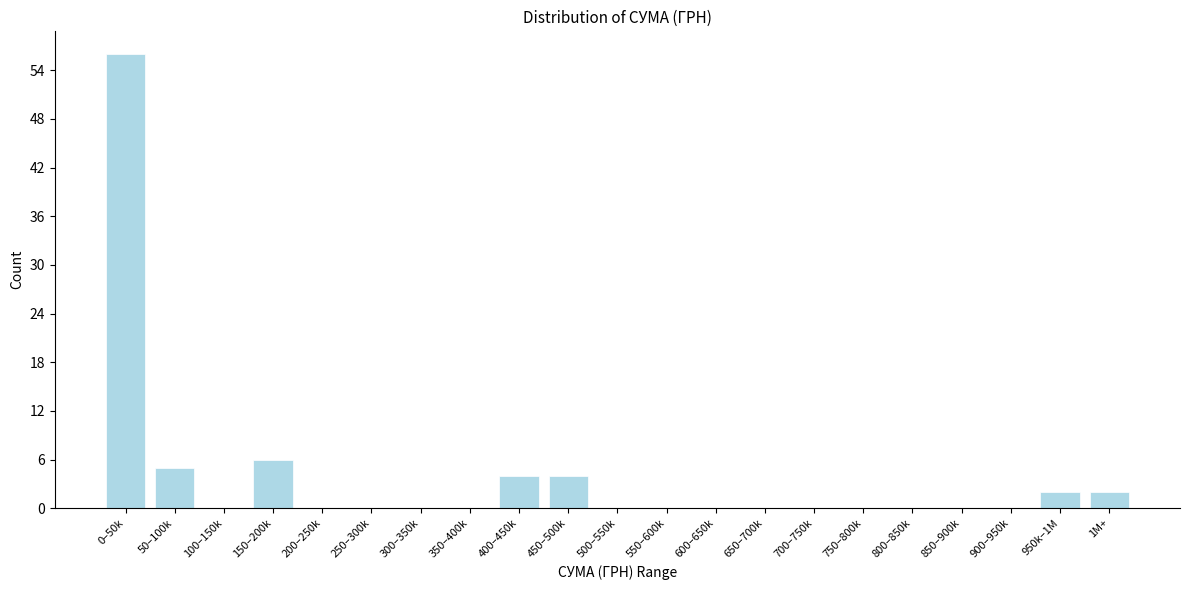

Reading right to left, extract all data points from this chart.

1M+=2	950k–1M=2	900–950k=0	850–900k=0	800–850k=0	750–800k=0	700–750k=0	650–700k=0	600–650k=0	550–600k=0	500–550k=0	450–500k=4	400–450k=4	350–400k=0	300–350k=0	250–300k=0	200–250k=0	150–200k=6	100–150k=0	50–100k=5	0–50k=56